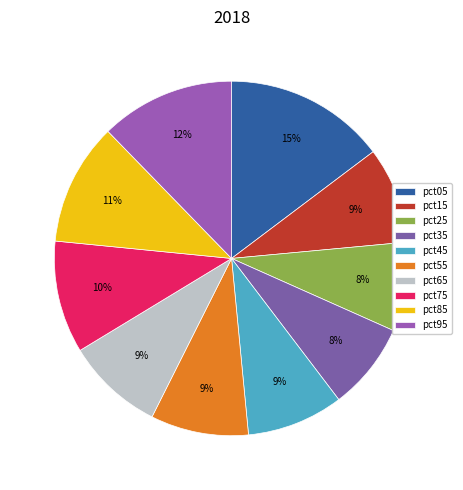

To the nearest percent, what is the difference between the largest and smallest slice percentages?

7%